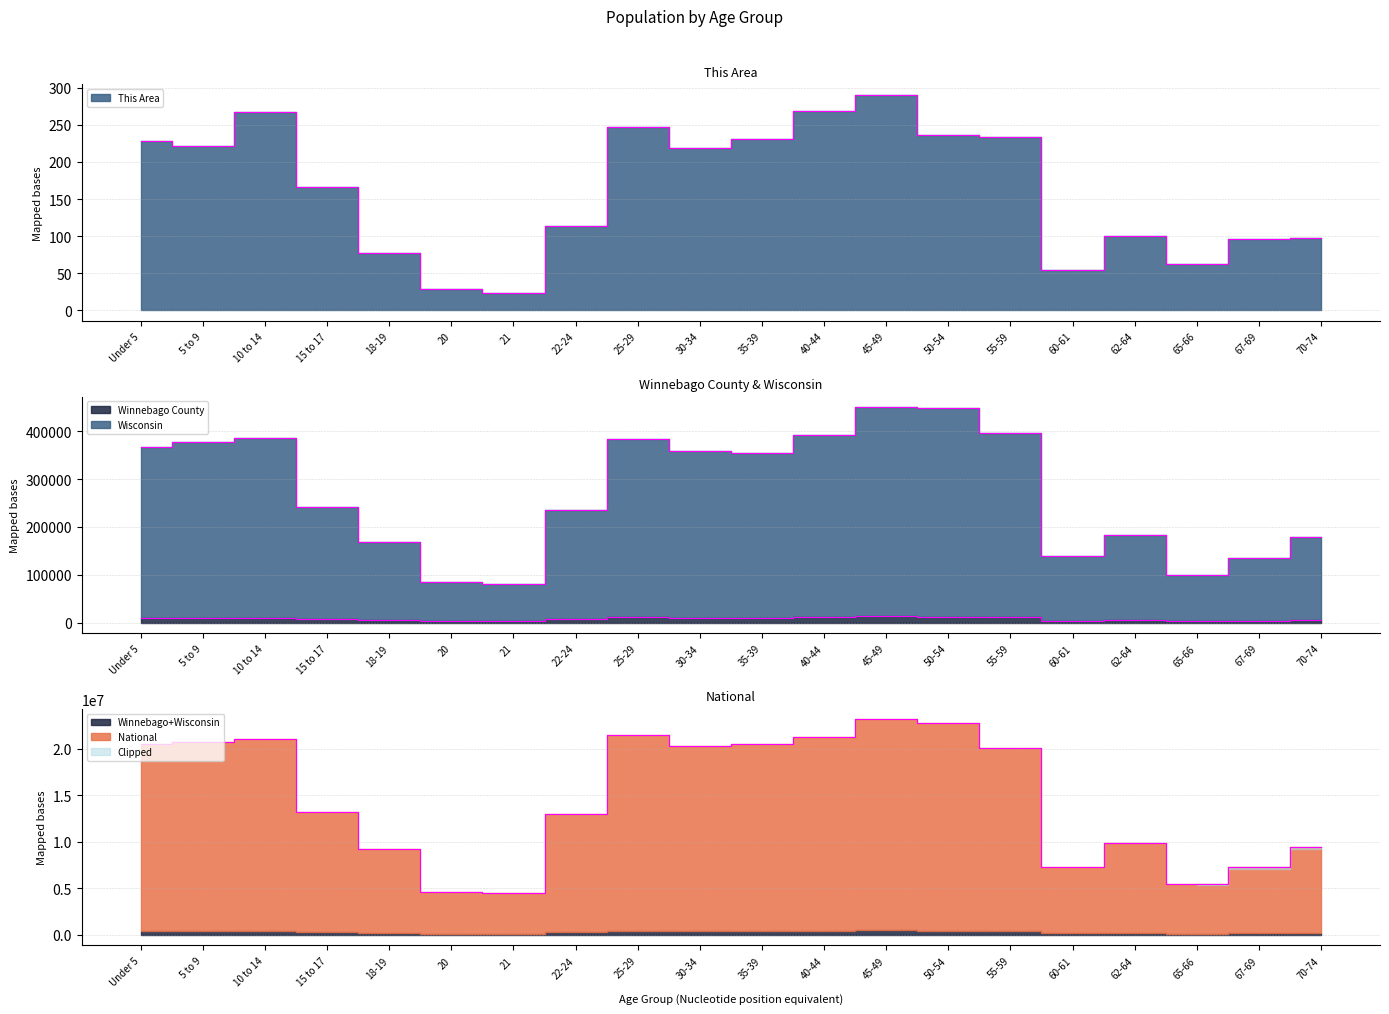

What value does the This Area series have at 22-24?

114